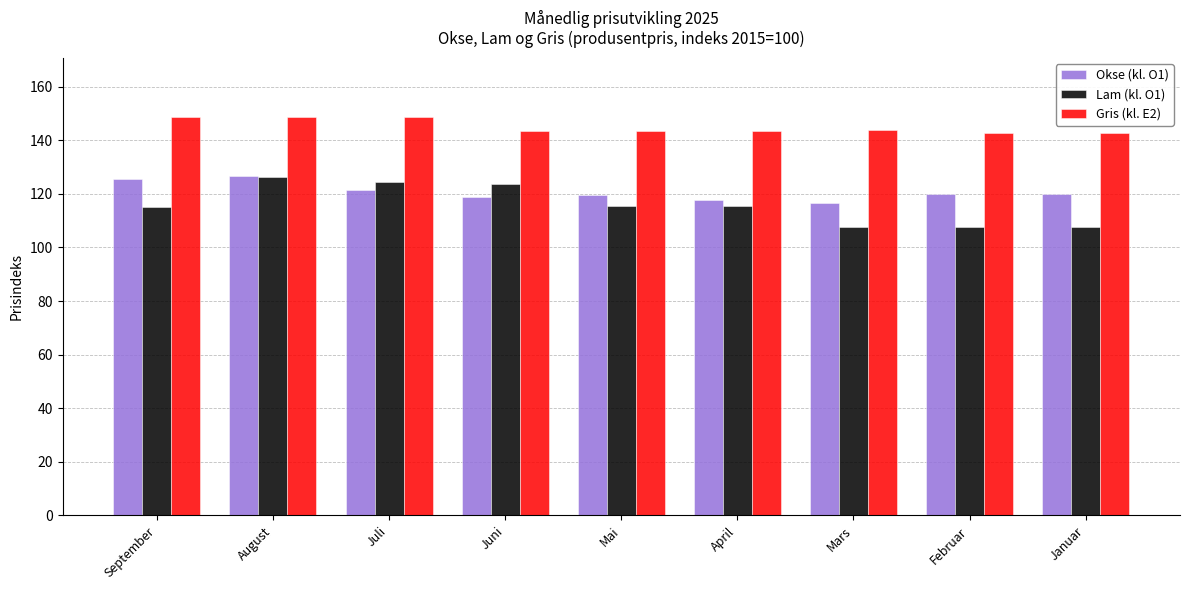

What is the sum of all Gris (kl. E2) values?

1304.9